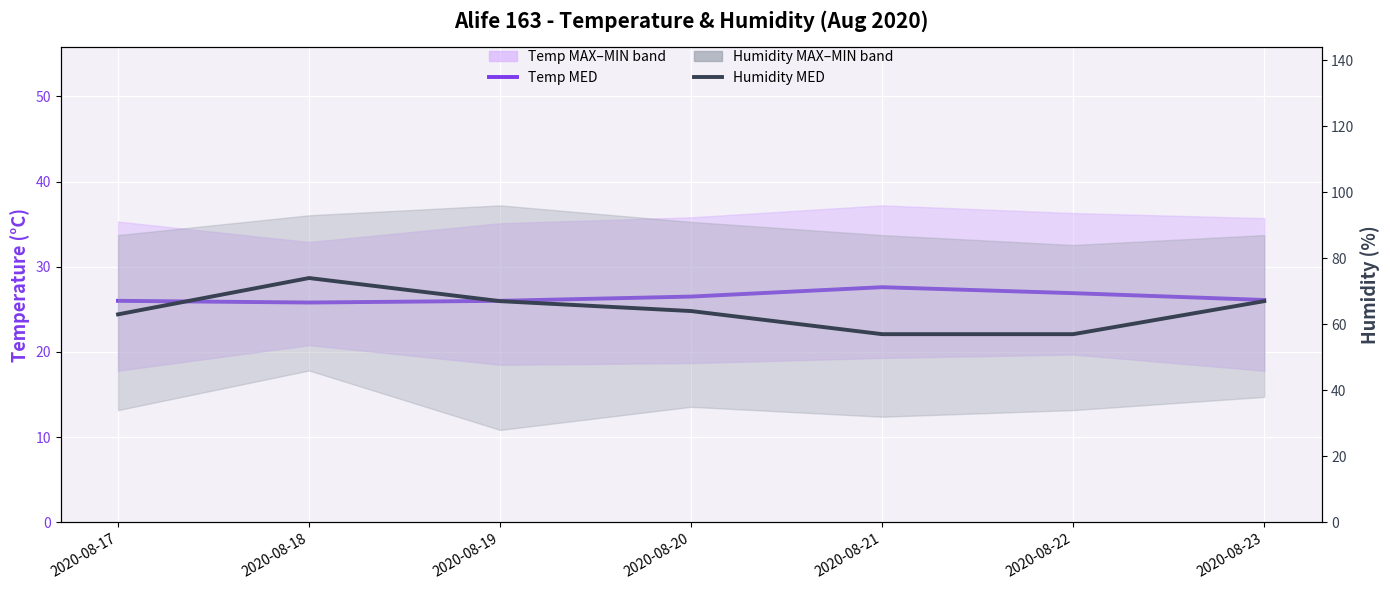

Which series has the largest range (max minus min)?

Humidity MED